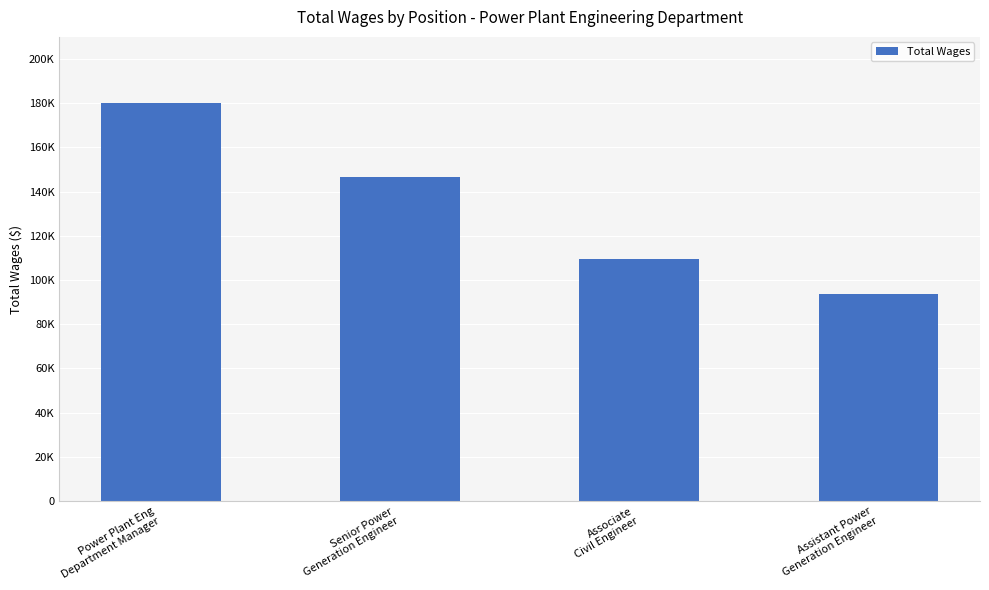

List the labels in order of value, largest first.

Power Plant Eng
Department Manager, Senior Power
Generation Engineer, Associate
Civil Engineer, Assistant Power
Generation Engineer